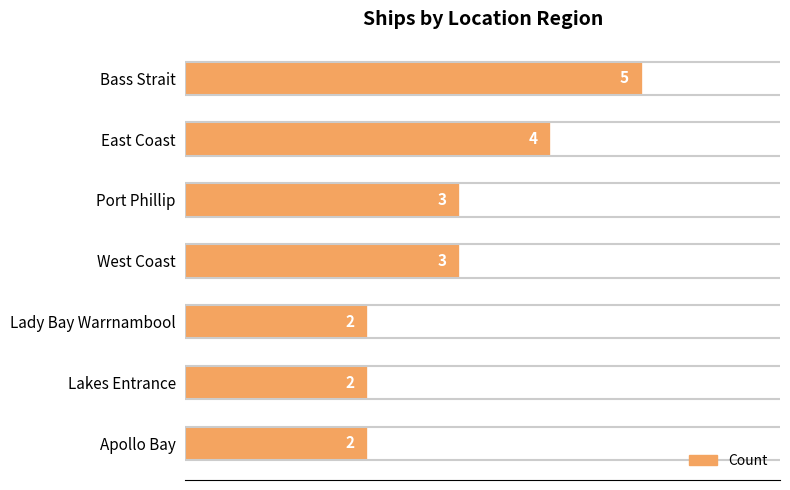

Does the chart contain stacked bars?

No